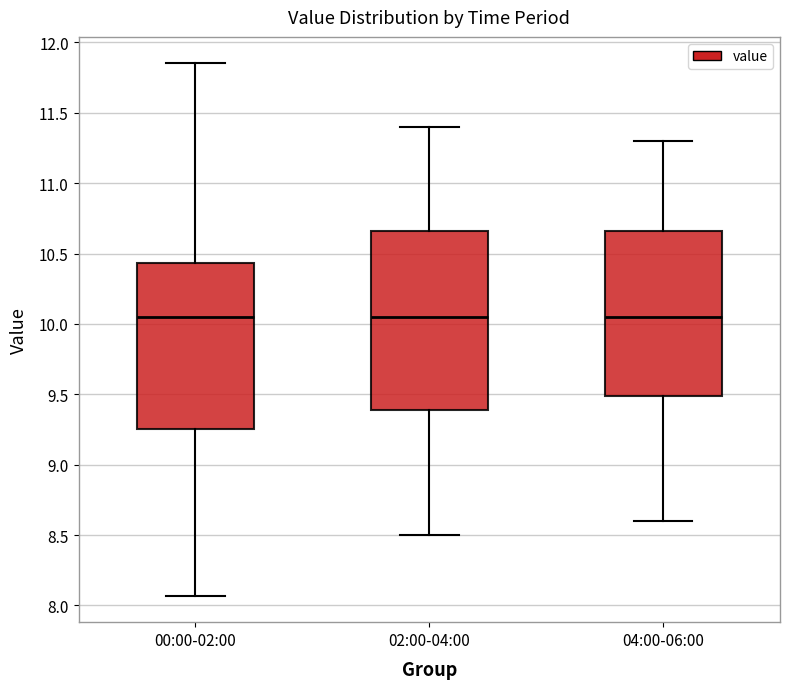

Where does the lower whisker of the box for 00:00-02:00 end on the y-axis? The values are not printed on the chart, so give them approximately, as read against the axis.

8.05